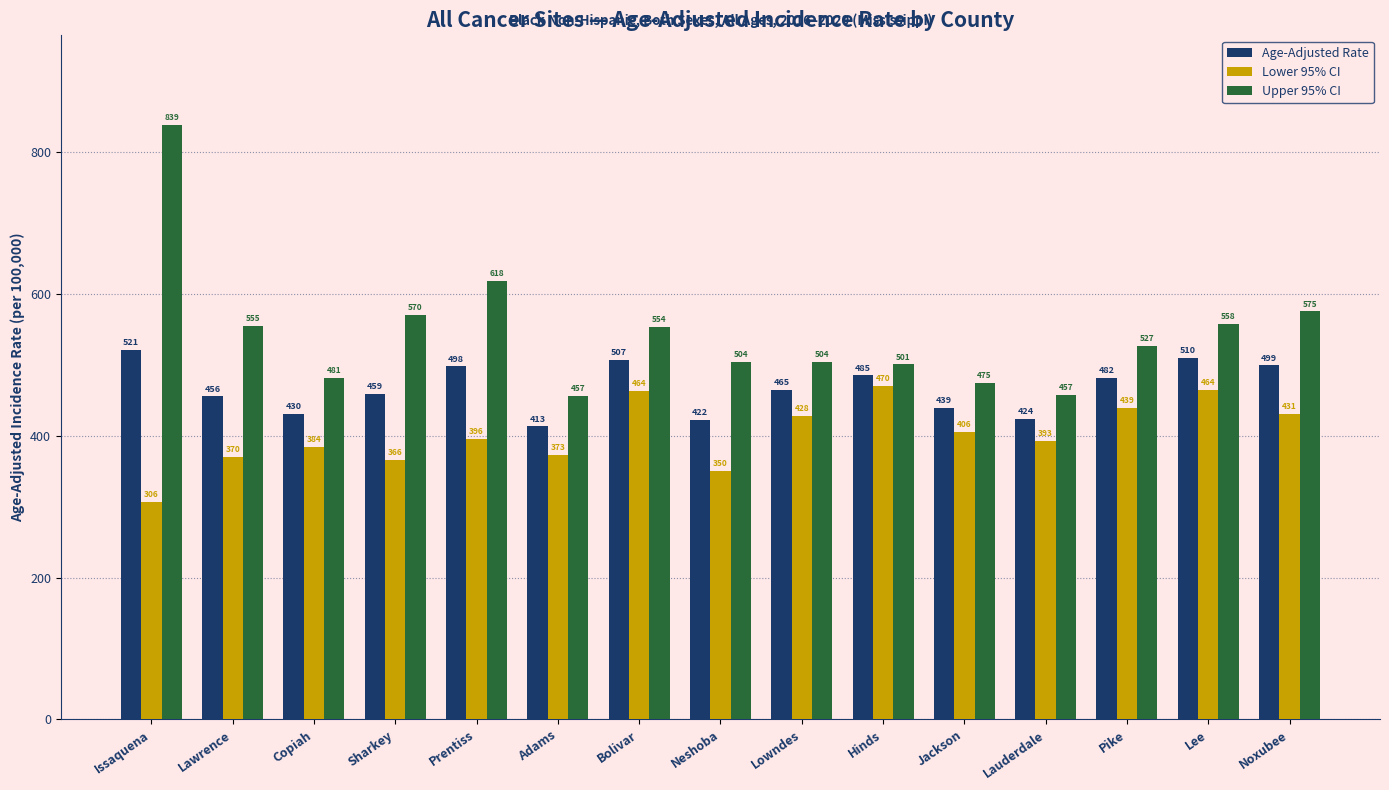

Between Issaquena and Lawrence, which series saw the biggest shift?

Upper 95% CI